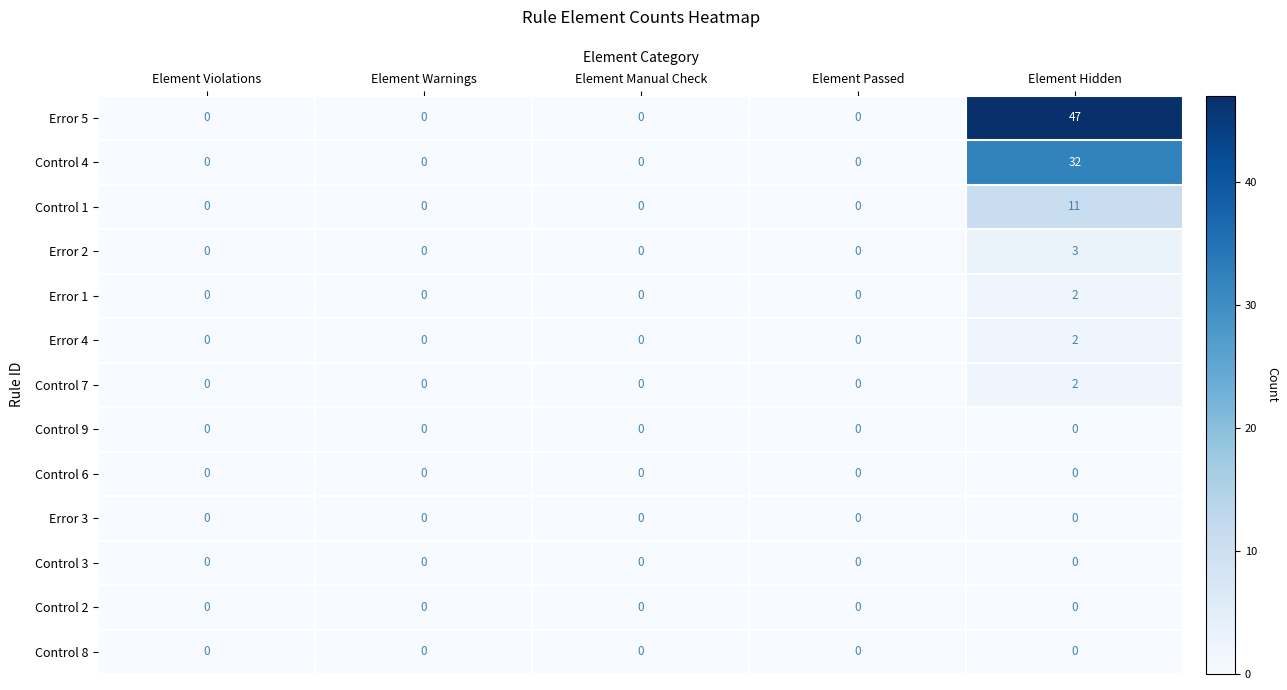

How many Control 7 values are between 0 and 1?

4